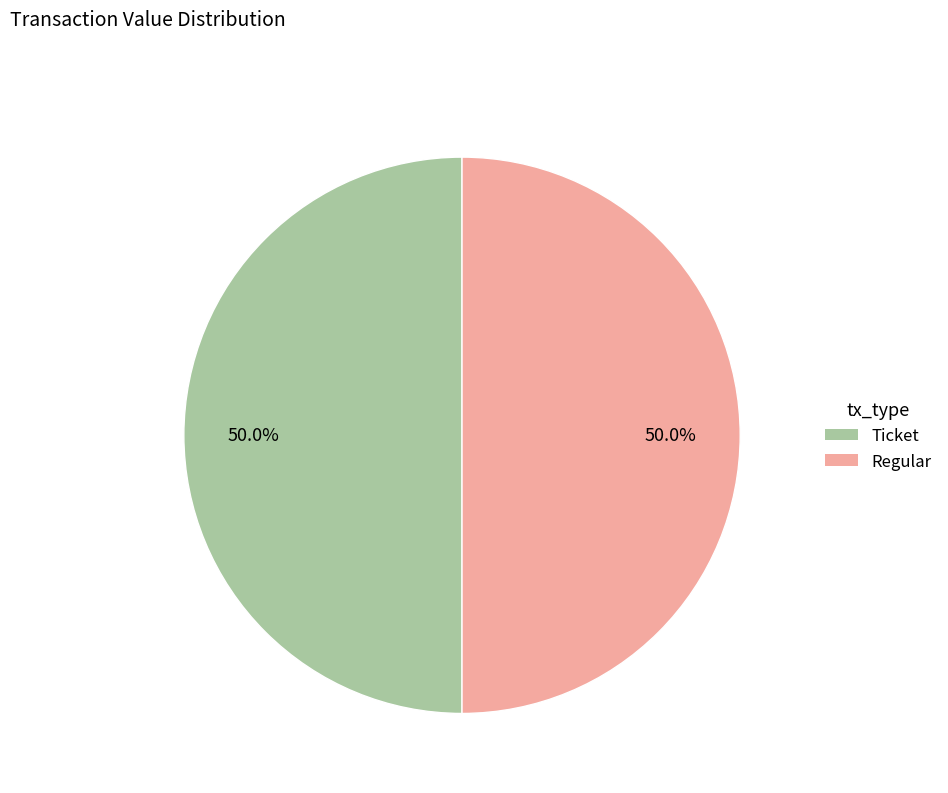

How many segments does this pie chart have?

2